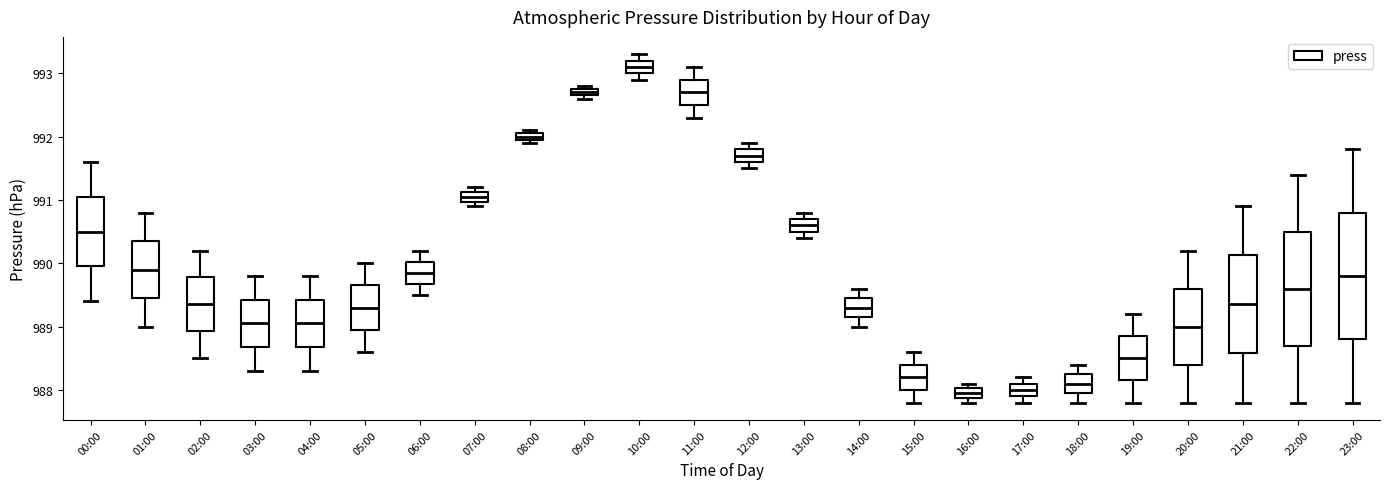

Where does the upper whisker of the box for 06:00 end on the y-axis? The values are not printed on the chart, so give them approximately, as read against the axis.

990.2